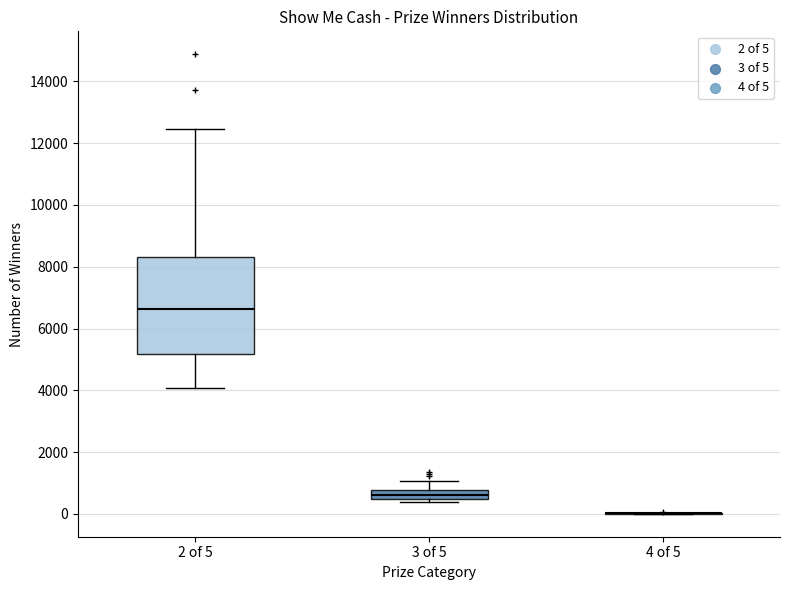

Which box is the tallest, from its lower edge to its upper edge?

2 of 5